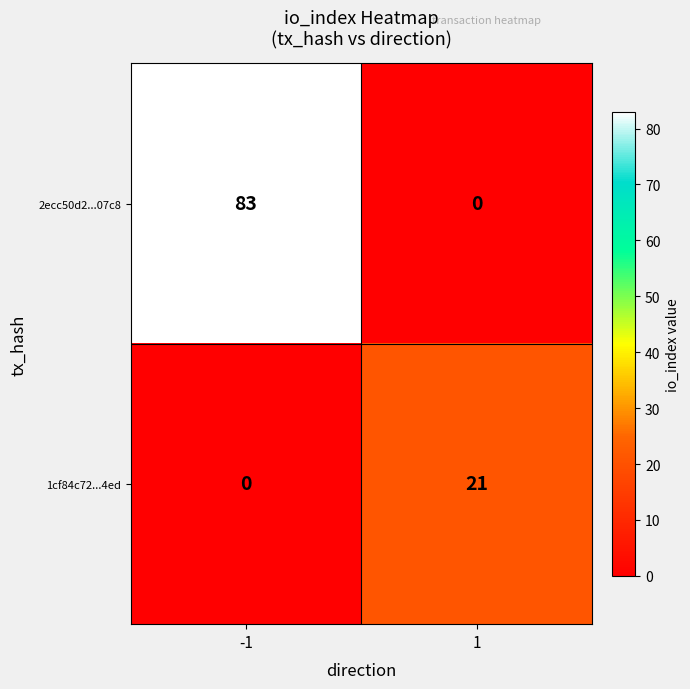

What is the difference between the 2ecc50d2...07c8 values at -1 and 1?

83